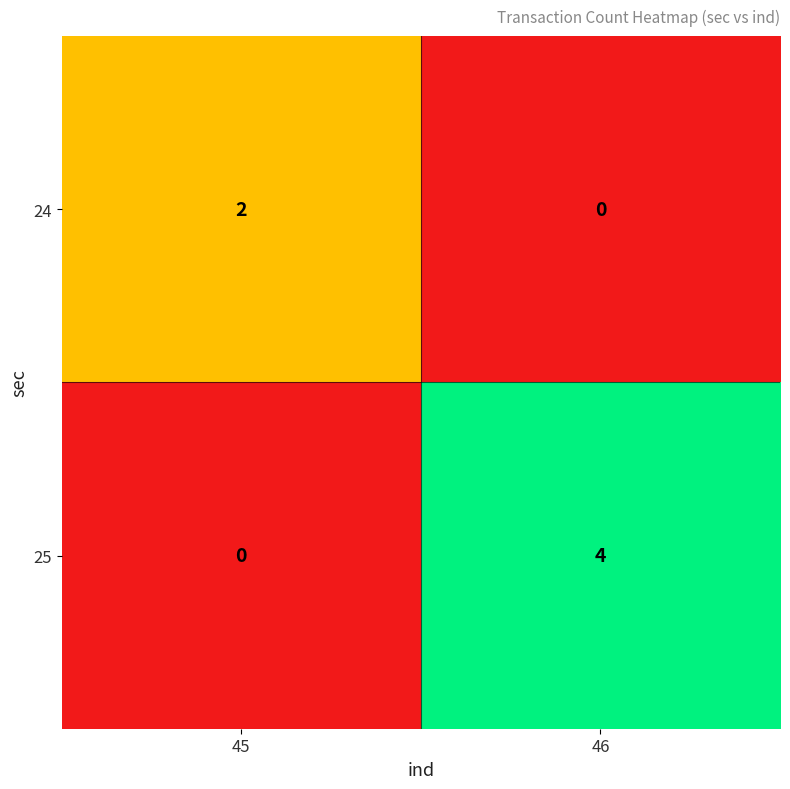

Which series has the largest total across all categories?

25